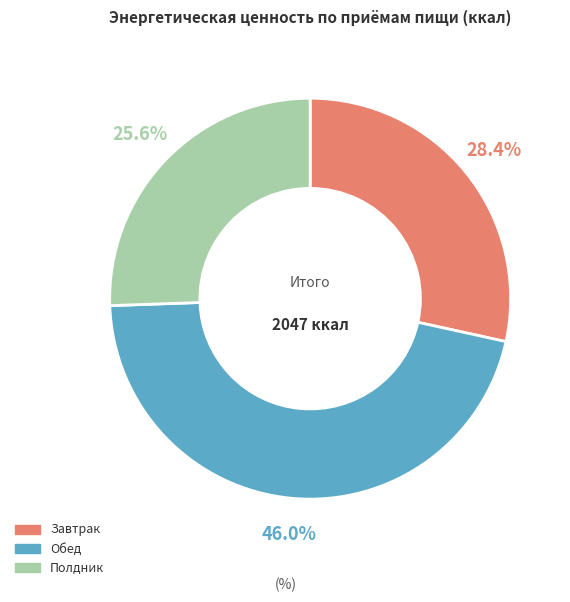

Rank the categories by value from highest to lowest.

Обед, Завтрак, Полдник